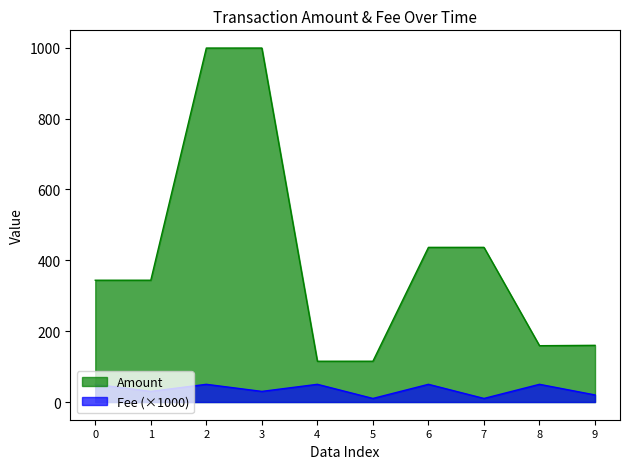

The value of Amount at 8 is 159.0. True or false?

True